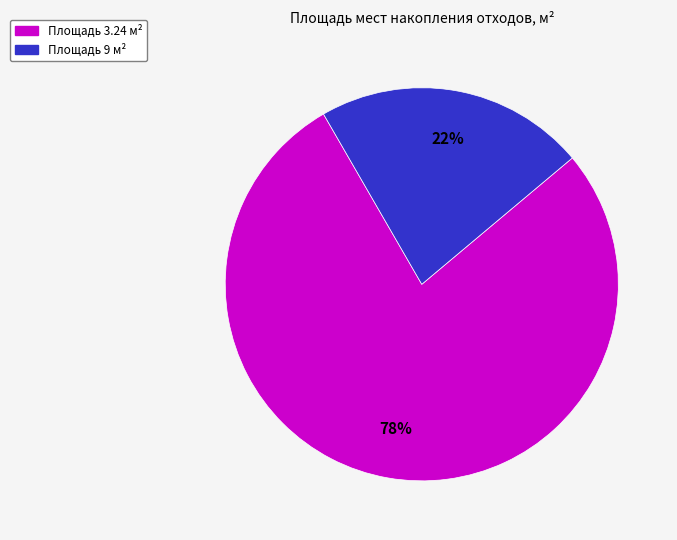

Is there any slice that represents more than half of the pie?

Yes